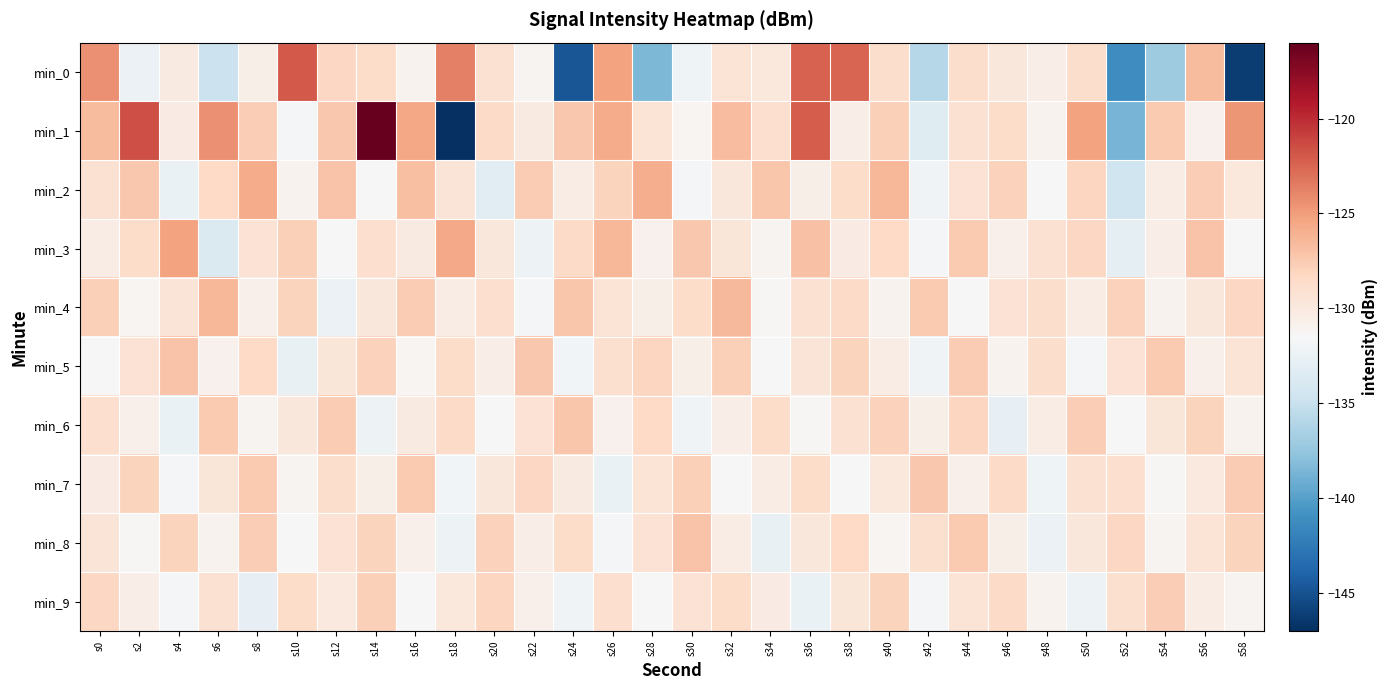

Reading right to left, what are all the values shown in this chart?

min_0: s58=-146.2	s56=-126.6	s54=-137.0	s52=-141.1	s50=-128.8	s48=-130.5	s46=-129.8	s44=-128.8	s42=-135.9	s40=-128.8	s38=-122.4	s36=-122.4	s34=-129.8	s32=-129.4	s30=-132.2	s28=-138.4	s26=-125.3	s24=-144.7	s22=-131.1	s20=-129.1	s18=-123.7	s16=-130.9	s14=-128.7	s12=-128.2	s10=-122.0	s8=-130.6	s6=-134.8	s4=-130.1	s2=-132.4	s0=-124.4
min_1: s58=-124.6	s56=-130.8	s54=-127.4	s52=-138.7	s50=-125.3	s48=-131.0	s46=-128.6	s44=-129.1	s42=-133.4	s40=-127.8	s38=-130.5	s36=-122.1	s34=-128.9	s32=-126.7	s30=-131.2	s28=-129.4	s26=-125.8	s24=-127.3	s22=-130.1	s20=-128.5	s18=-147.0	s16=-125.5	s14=-116.0	s12=-127.3	s10=-131.7	s8=-127.6	s6=-124.4	s4=-130.3	s2=-121.5	s0=-126.5
min_2: s58=-129.9	s56=-127.7	s54=-130.4	s52=-134.6	s50=-128.2	s48=-131.5	s46=-127.9	s44=-129.3	s42=-132.1	s40=-126.4	s38=-128.7	s36=-130.6	s34=-127.2	s32=-129.8	s30=-131.7	s28=-125.9	s26=-128.1	s24=-130.3	s22=-127.6	s20=-133.2	s18=-129.5	s16=-126.8	s14=-131.4	s12=-127.1	s10=-130.9	s8=-125.7	s6=-128.4	s4=-132.5	s2=-127.3	s0=-129.1
min_3: s58=-131.4	s56=-127.1	s54=-130.5	s52=-132.9	s50=-128.3	s48=-129.1	s46=-130.7	s44=-127.5	s42=-131.8	s40=-128.4	s38=-130.2	s36=-126.9	s34=-131.1	s32=-129.6	s30=-127.3	s28=-130.8	s26=-126.4	s24=-128.5	s22=-132.3	s20=-129.7	s18=-125.6	s16=-130.1	s14=-128.9	s12=-131.5	s10=-127.8	s8=-129.2	s6=-133.7	s4=-125.3	s2=-128.6	s0=-130.4
min_4: s58=-128.3	s56=-129.7	s54=-131.0	s52=-127.9	s50=-130.4	s48=-128.8	s46=-129.2	s44=-131.6	s42=-127.4	s40=-130.9	s38=-128.5	s36=-129.1	s34=-131.3	s32=-126.5	s30=-128.7	s28=-130.6	s26=-129.4	s24=-127.2	s22=-131.7	s20=-128.9	s18=-130.3	s16=-127.6	s14=-129.8	s12=-132.4	s10=-128.1	s8=-130.7	s6=-126.3	s4=-129.5	s2=-131.2	s0=-127.8
min_5: s58=-129.4	s56=-130.7	s54=-127.5	s52=-129.2	s50=-131.7	s48=-128.8	s46=-130.9	s44=-127.6	s42=-132.1	s40=-130.3	s38=-128.1	s36=-129.5	s34=-131.4	s32=-127.8	s30=-130.6	s28=-128.2	s26=-129.0	s24=-131.9	s22=-127.3	s20=-130.5	s18=-128.7	s16=-131.2	s14=-127.9	s12=-129.6	s10=-132.7	s8=-128.4	s6=-130.8	s4=-127.1	s2=-129.3	s0=-131.5
min_6: s58=-130.9	s56=-128.1	s54=-129.6	s52=-131.5	s50=-127.7	s48=-130.4	s46=-132.8	s44=-128.2	s42=-130.6	s40=-127.9	s38=-129.1	s36=-131.3	s34=-128.7	s32=-130.5	s30=-132.0	s28=-128.4	s26=-130.8	s24=-127.2	s22=-129.3	s20=-131.6	s18=-128.5	s16=-130.1	s14=-132.3	s12=-127.6	s10=-129.8	s8=-131.1	s6=-127.4	s4=-132.5	s2=-130.7	s0=-128.9
min_7: s58=-127.6	s56=-130.0	s54=-131.3	s52=-128.9	s50=-129.1	s48=-132.2	s46=-128.5	s44=-130.7	s42=-127.3	s40=-129.9	s38=-131.4	s36=-128.6	s34=-130.3	s32=-131.6	s30=-127.8	s28=-129.4	s26=-132.5	s24=-130.1	s22=-128.3	s20=-129.7	s18=-131.9	s16=-127.4	s14=-130.6	s12=-128.8	s10=-131.1	s8=-127.5	s6=-129.6	s4=-131.8	s2=-128.0	s0=-130.2
min_8: s58=-128.1	s56=-129.4	s54=-131.1	s52=-128.3	s50=-129.7	s48=-132.4	s46=-130.6	s44=-127.5	s42=-129.0	s40=-131.2	s38=-128.4	s36=-129.8	s34=-132.6	s32=-130.4	s30=-127.1	s28=-129.3	s26=-131.8	s24=-128.6	s22=-130.5	s20=-127.9	s18=-132.3	s16=-130.7	s14=-128.0	s12=-129.2	s10=-131.5	s8=-127.7	s6=-130.9	s4=-128.1	s2=-131.3	s0=-129.5
min_9: s58=-131.1	s56=-130.3	s54=-127.7	s52=-129.0	s50=-132.3	s48=-130.9	s46=-128.5	s44=-129.4	s42=-131.8	s40=-128.0	s38=-129.6	s36=-132.5	s34=-130.2	s32=-128.7	s30=-129.3	s28=-131.5	s26=-128.9	s24=-132.1	s22=-130.7	s20=-128.2	s18=-129.9	s16=-131.4	s14=-127.8	s12=-130.0	s10=-128.6	s8=-132.8	s6=-129.1	s4=-131.7	s2=-130.5	s0=-128.3